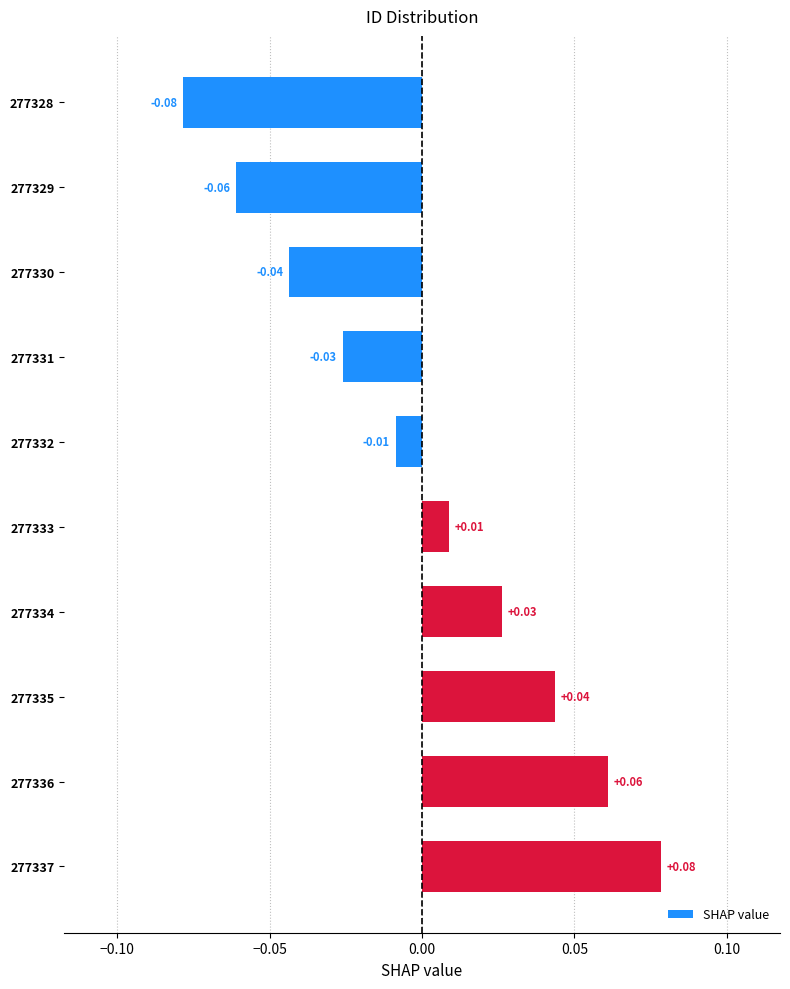

Which has a higher value, 277336 or 277330?

277336